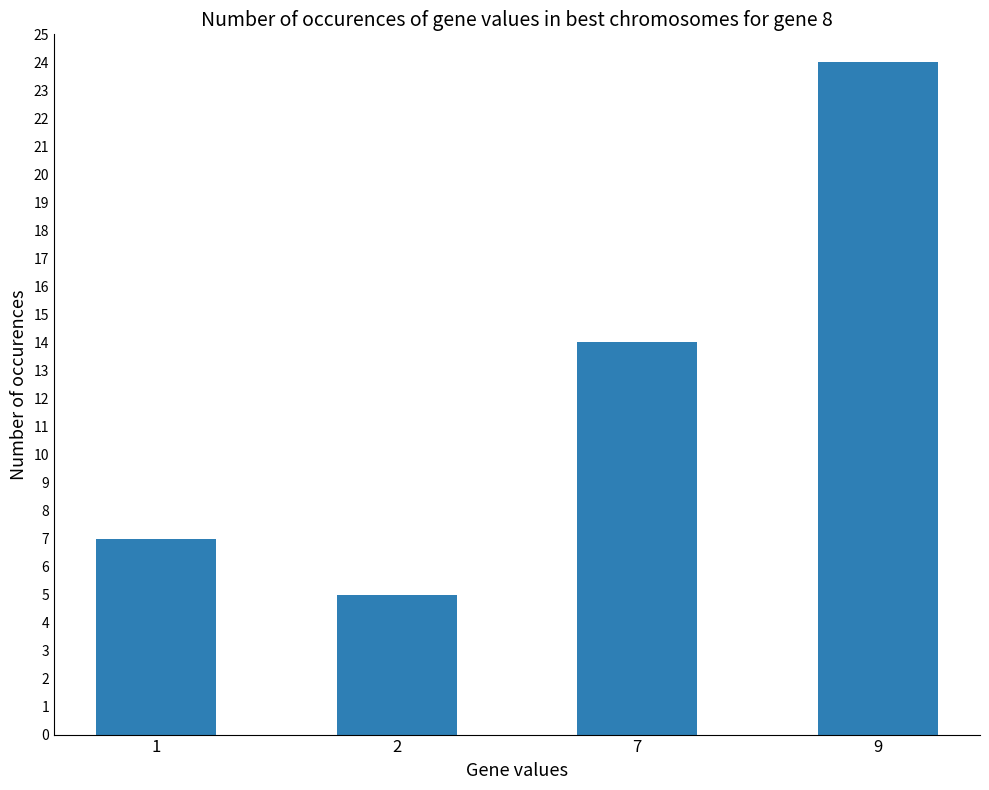

Rank the categories by value from lowest to highest.

2, 1, 7, 9